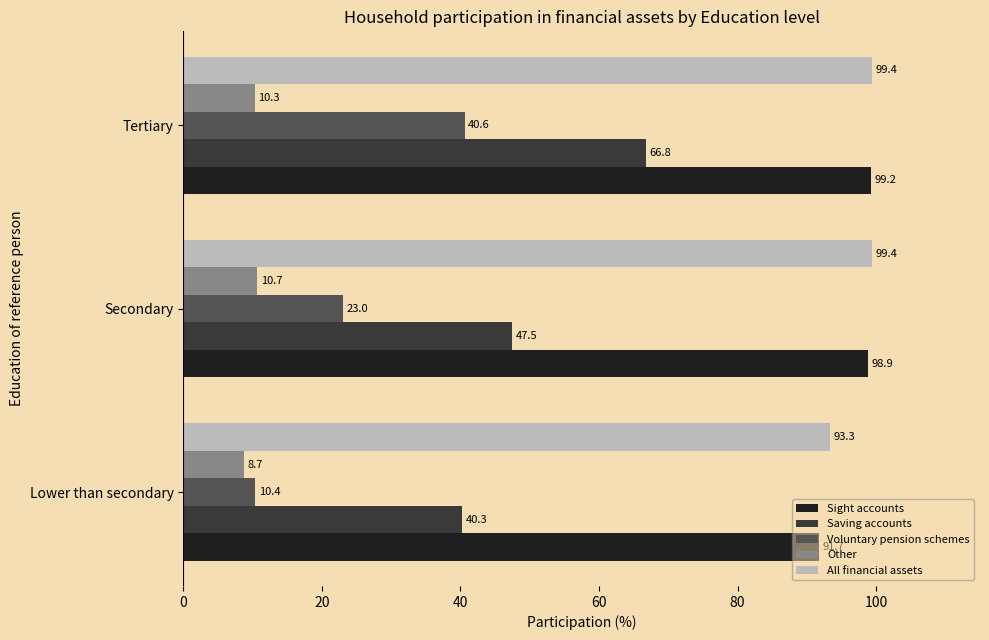

What is the total value across all series at Tertiary?

316.3